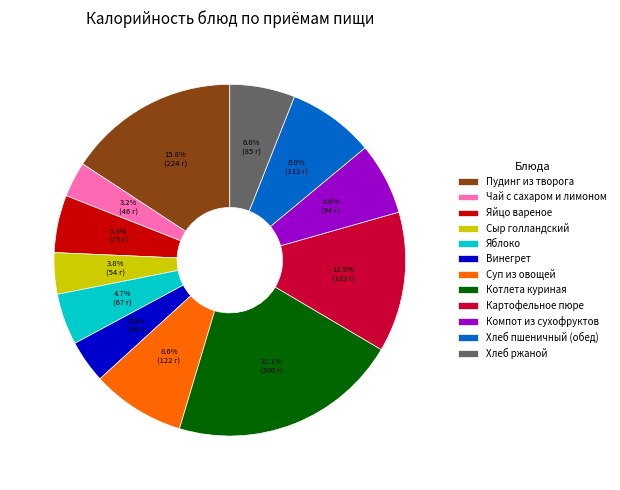

What percentage do Картофельное пюре and Котлета куриная together represent?

34.0%